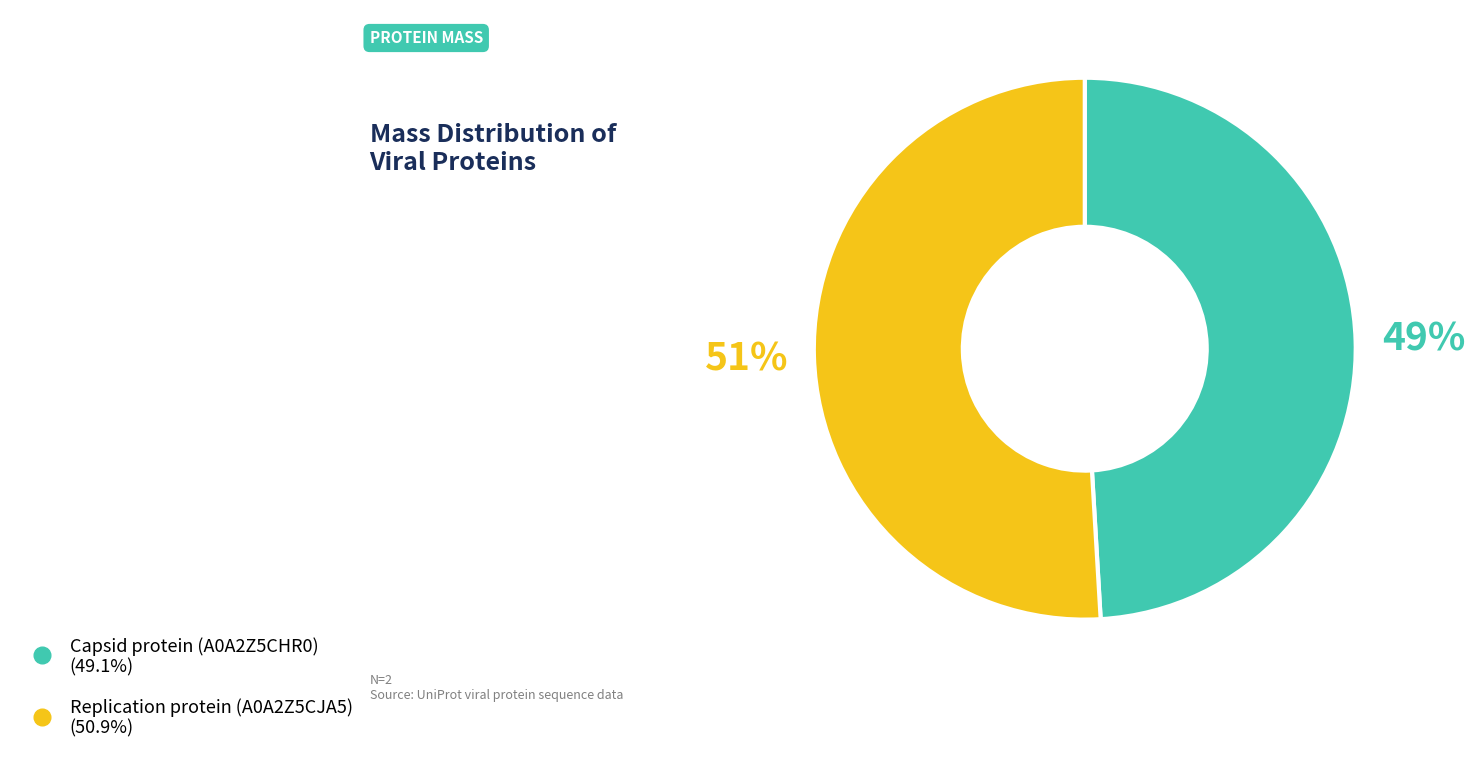

Count the number of slices in the pie.

2